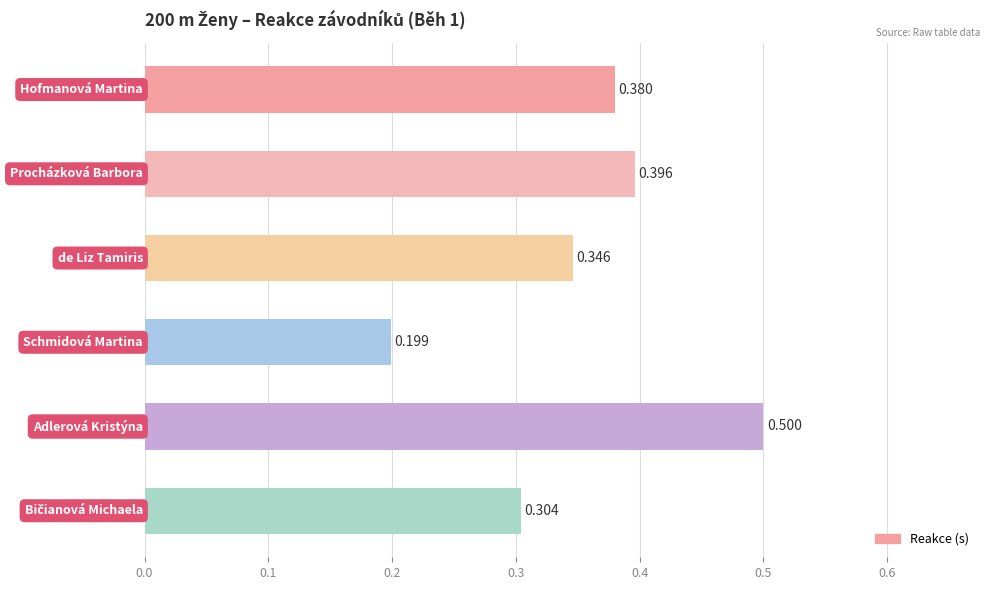

How many categories are shown in the chart?

6